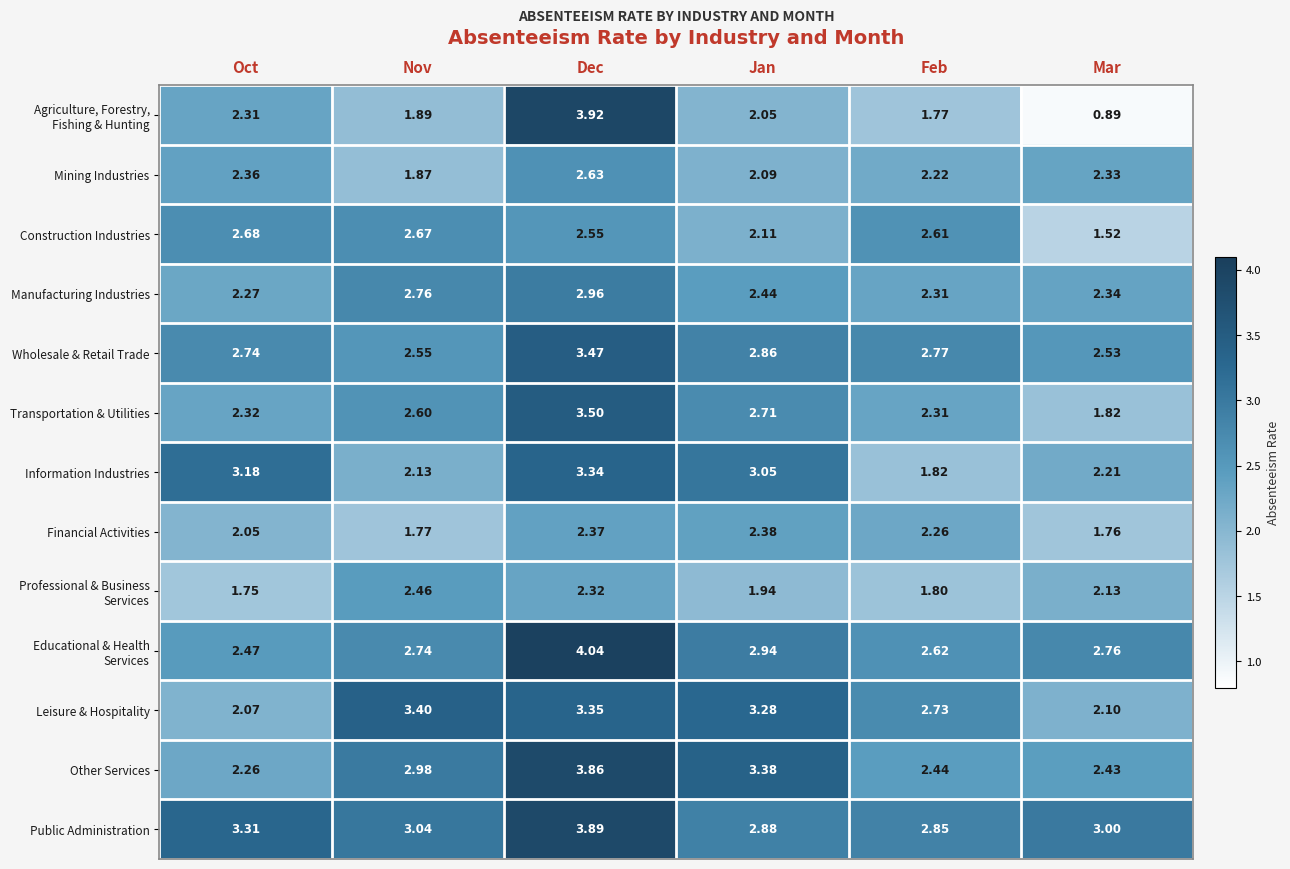

How many data points in Construction Industries are less than 2?

1